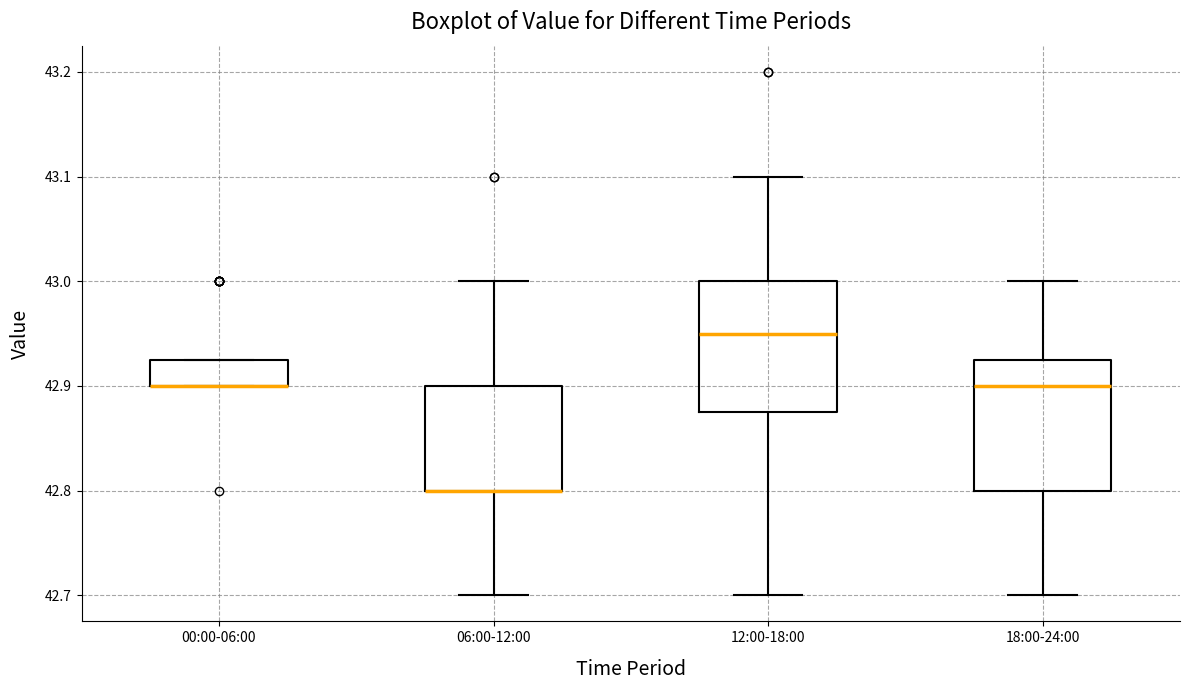

Reading left to right, read every box against the y-axis: the position of its median line, the range the box covers, and the ends of its whiskers. The values are not printed on the chart, so give them approximately, as read against the axis.

00:00-06:00: median 42.90 (drawn on the box's lower edge), box 42.90 to 42.93, whiskers 42.90 to 42.93
06:00-12:00: median 42.80 (drawn on the box's lower edge), box 42.80 to 42.90, whiskers 42.70 to 43.00
12:00-18:00: median 42.95, box 42.88 to 43.00, whiskers 42.70 to 43.10
18:00-24:00: median 42.90, box 42.80 to 42.93, whiskers 42.70 to 43.00